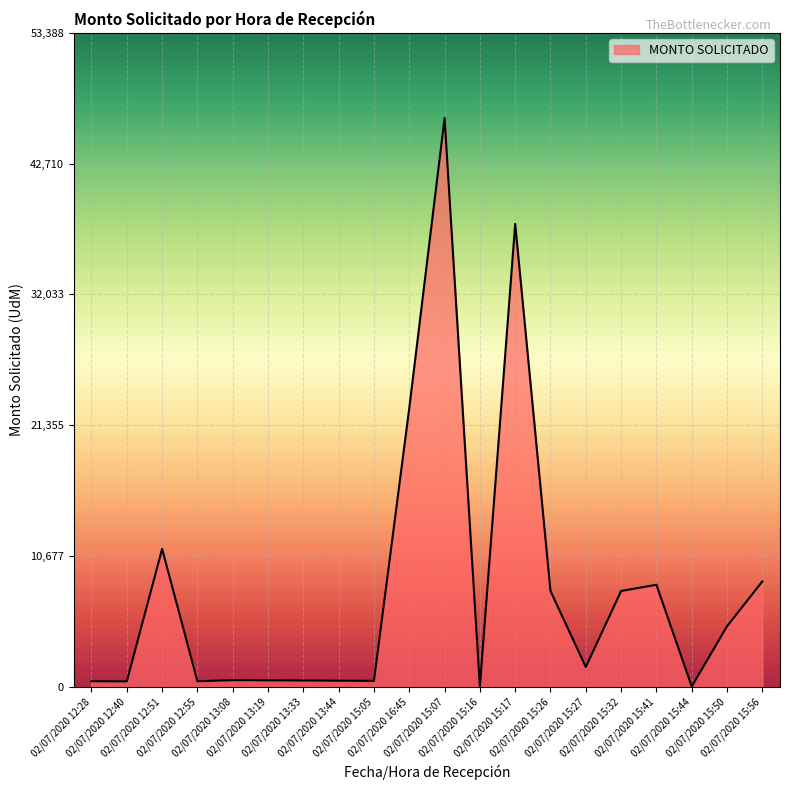

How many lines are shown in the chart?

1